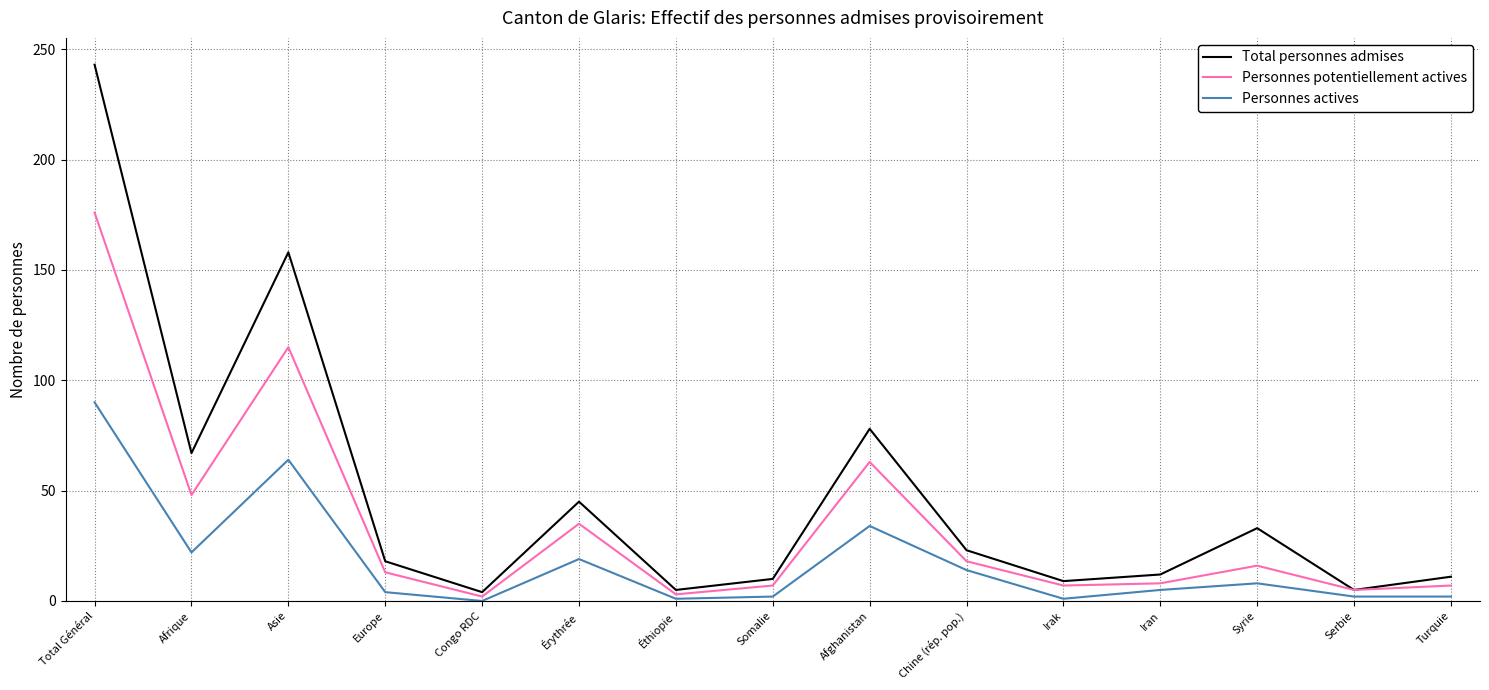

Where is the first local maximum for Personnes actives?

Asie